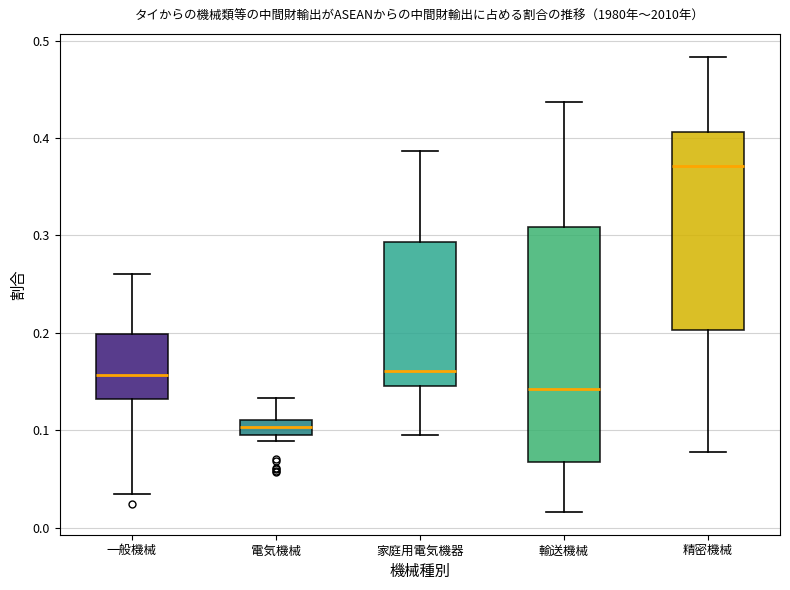

Which box's median line is the lowest?

電気機械